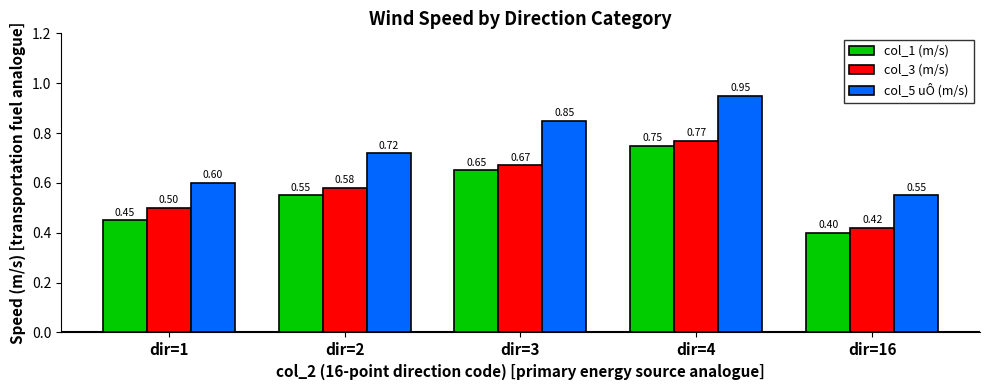

List the series in order of their peak value, highest first.

col_5 uÔ (m/s), col_3 (m/s), col_1 (m/s)